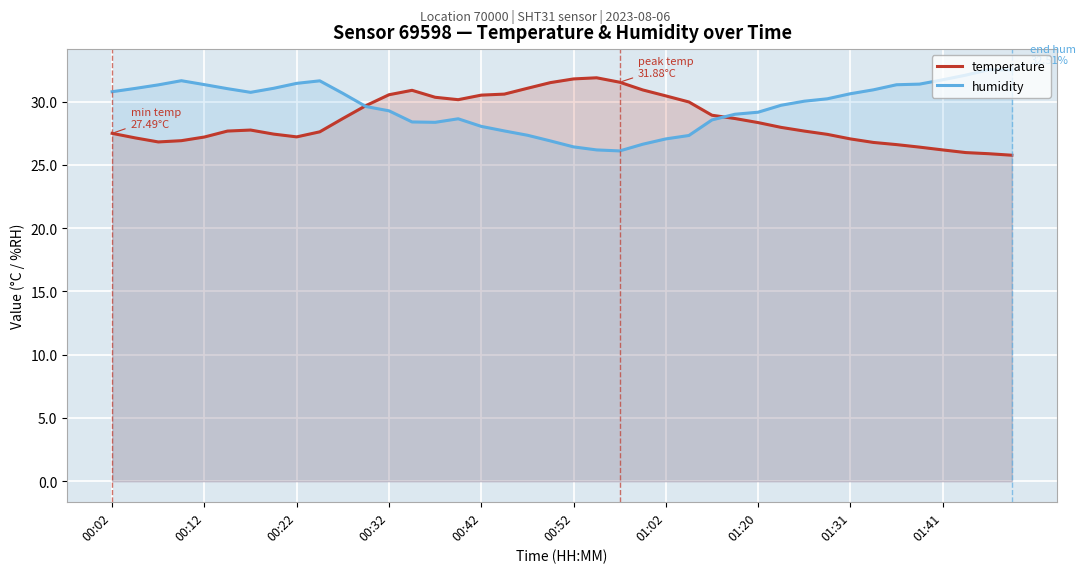

How many lines are shown in the chart?

2